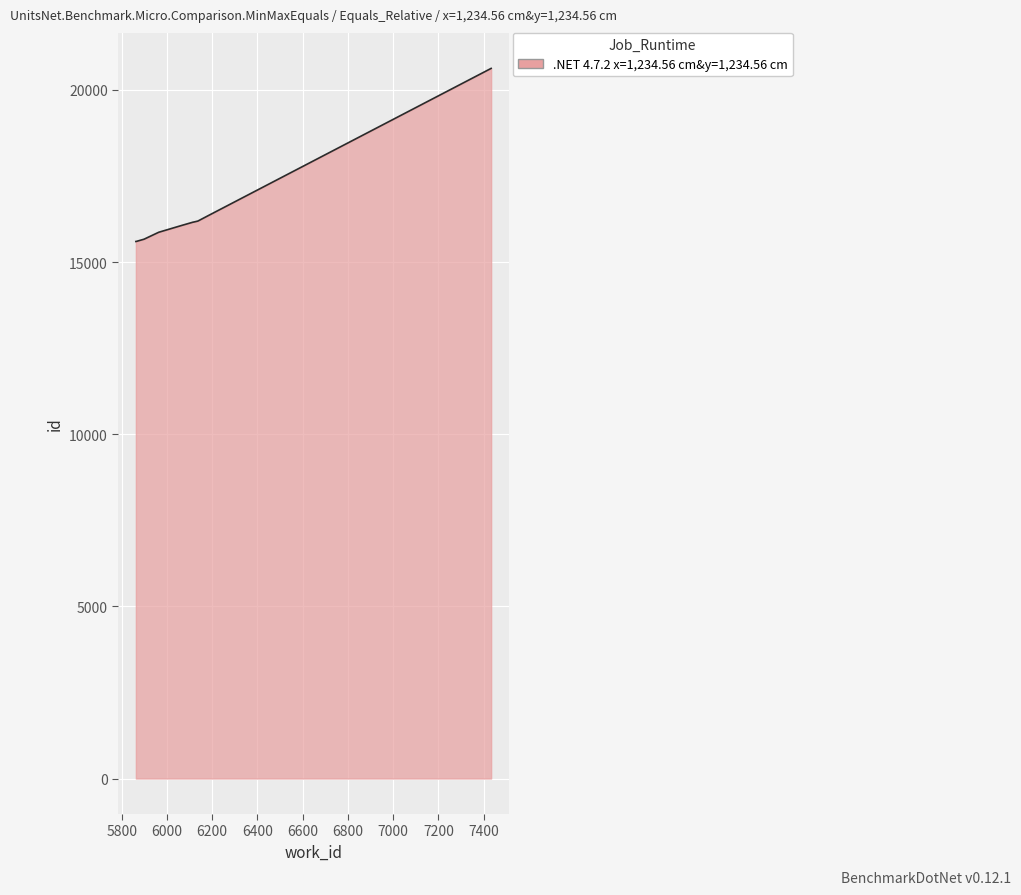

What is the smallest value displayed?

15597